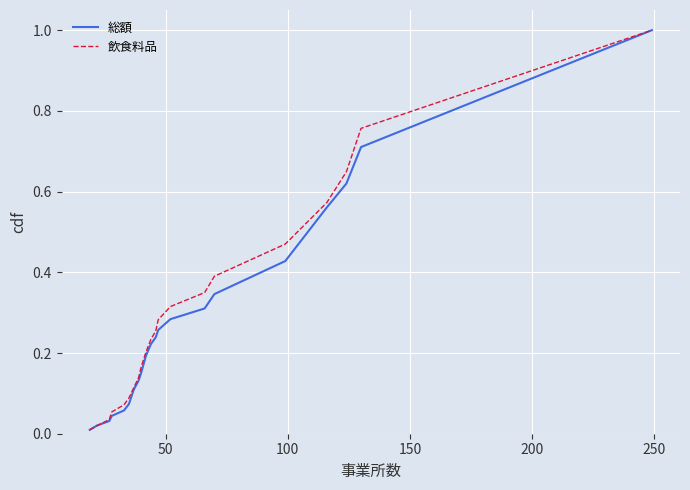

Rank the series by their average value, from lowest to highest.

総額, 飲食料品